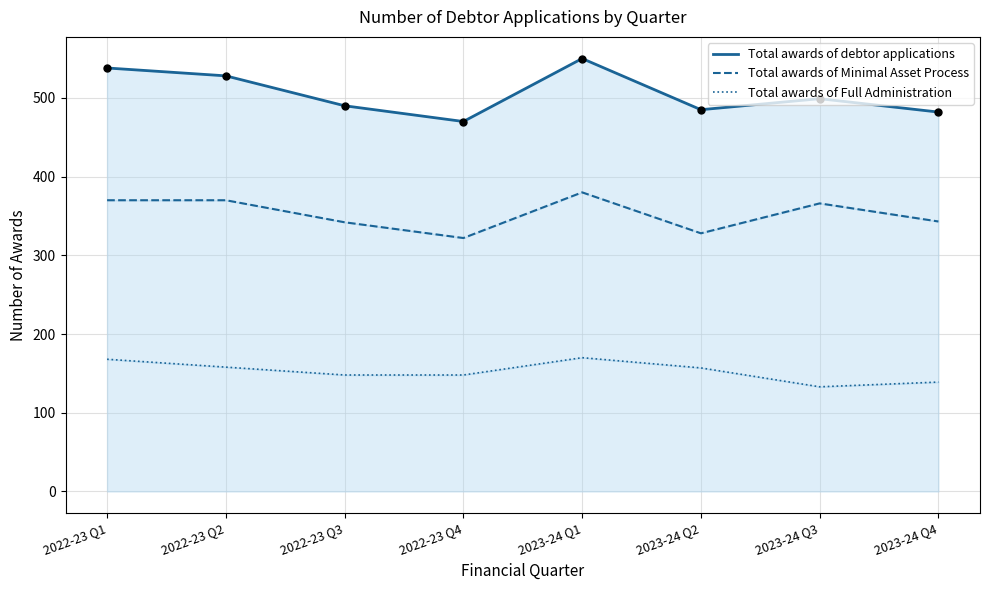

At which category is the sum across all series the highest?

2023-24 Q1